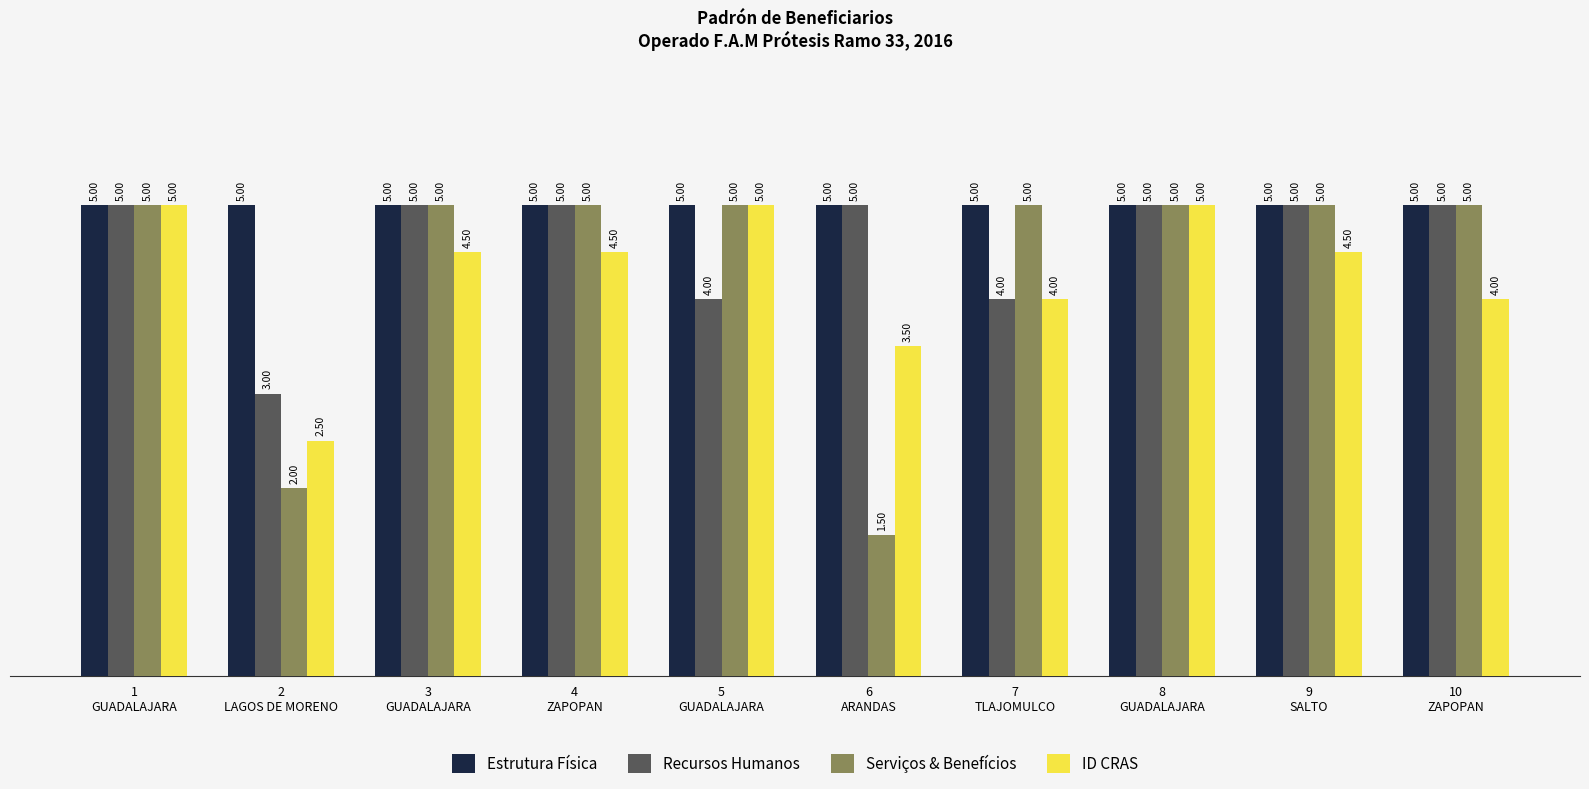

Reading left to right, what are all the values shown in this chart?

Estrutura Física: 5.0	5.0	5.0	5.0	5.0	5.0	5.0	5.0	5.0	5.0
Recursos Humanos: 5.0	3.0	5.0	5.0	4.0	5.0	4.0	5.0	5.0	5.0
Serviços & Benefícios: 5.0	2.0	5.0	5.0	5.0	1.5	5.0	5.0	5.0	5.0
ID CRAS: 5.0	2.5	4.5	4.5	5.0	3.5	4.0	5.0	4.5	4.0